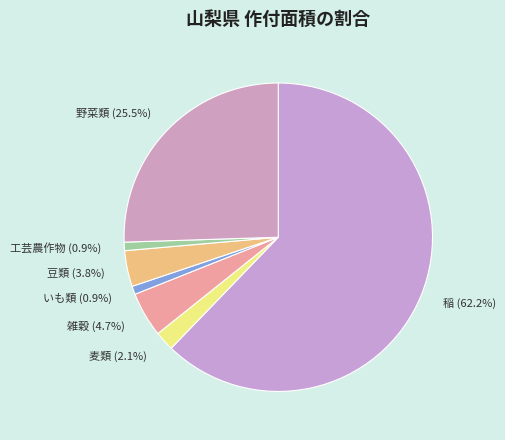

To the nearest percent, what is the difference between the largest and smallest slice percentages?

61%